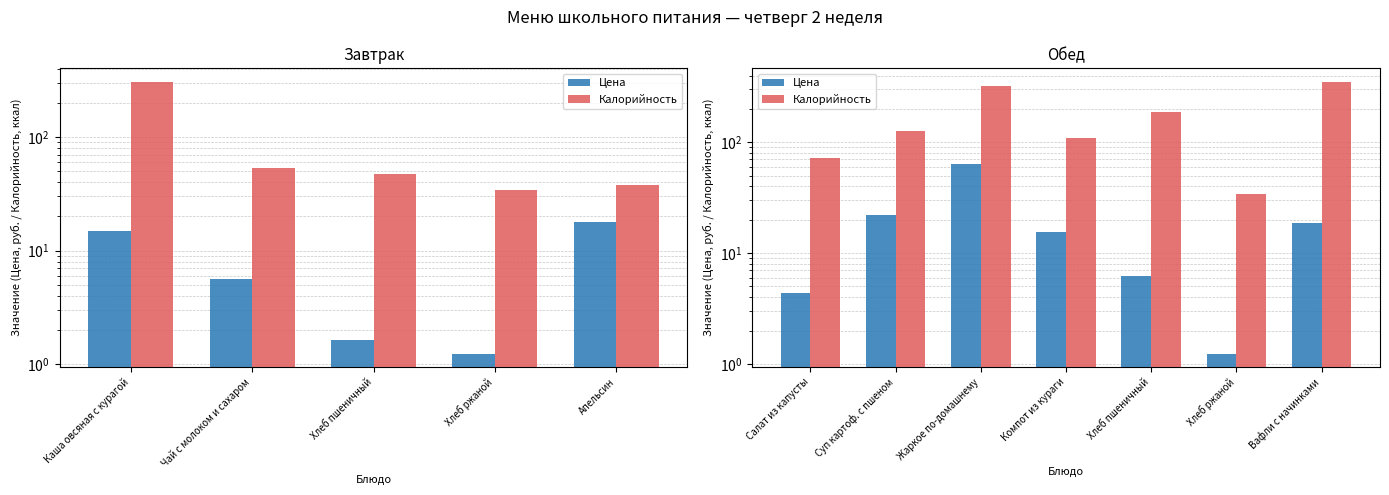

What position from the right is Хлеб ржаной?

2